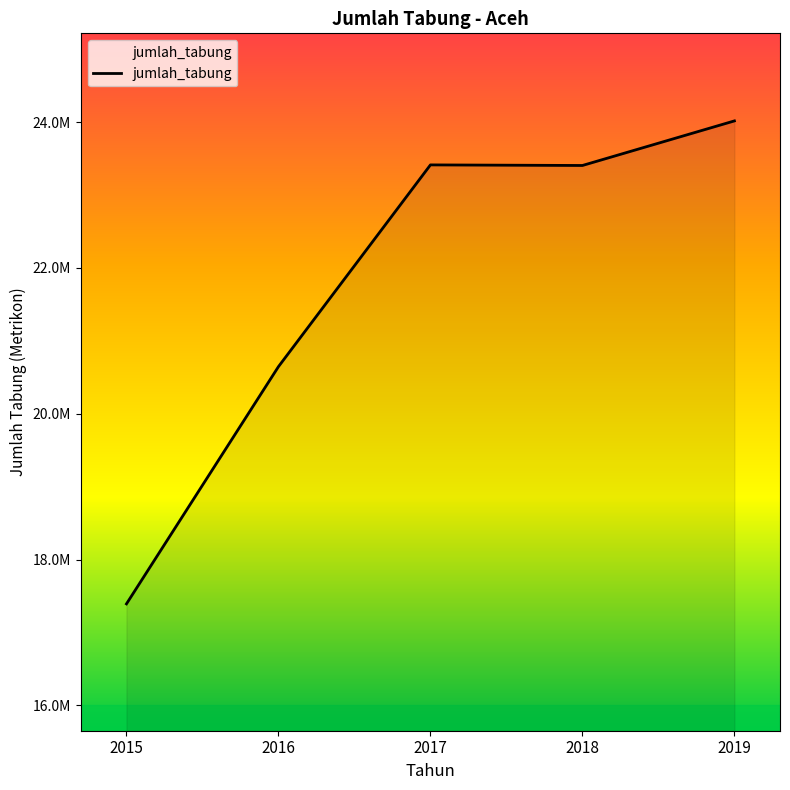

How many interior local valleys (lower than both neighbors) does the data have?

1